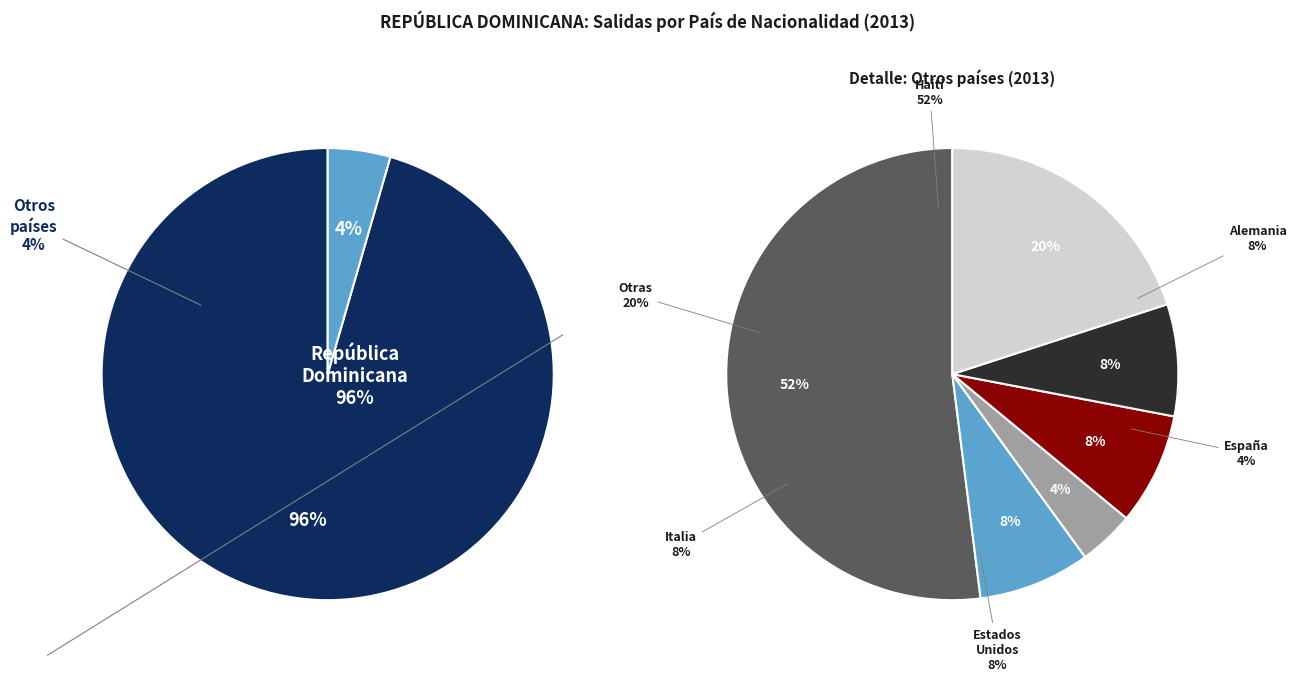

Does República Dominicana represent more than half of the total?

Yes